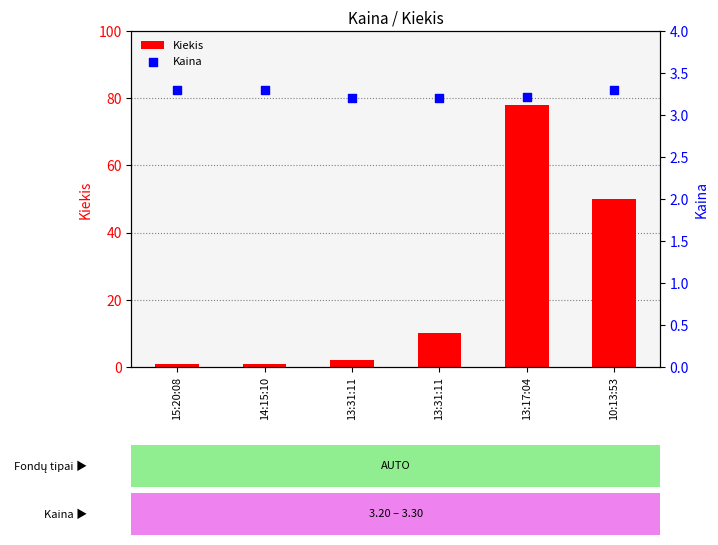

Is the value of Kiekis at 13:31:11 greater than the value of Kaina at 15:20:08?

No